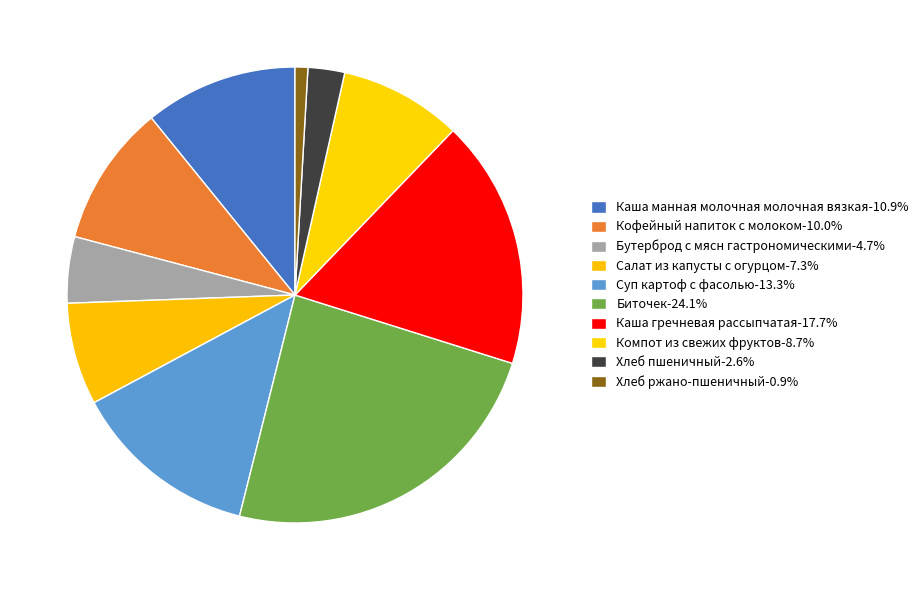

What percentage is NOT represented by Биточек?

75.9%